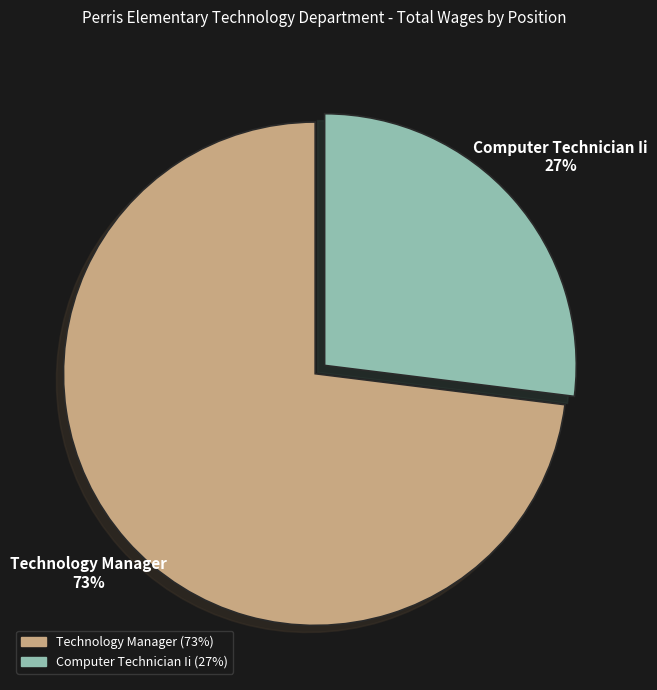

To the nearest percent, what is the average slice percentage?

50%